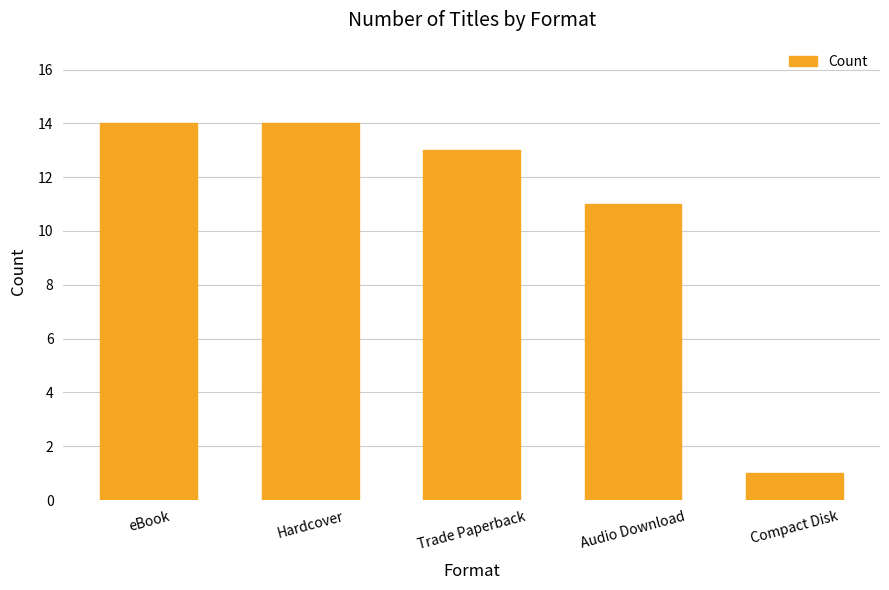

What is the average value?

11